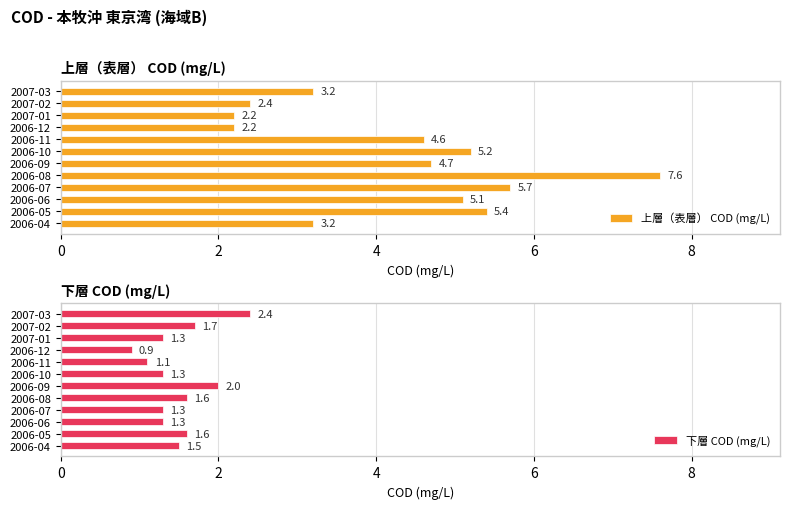

At which label does 下層 COD (mg/L) reach its peak?

2007-03